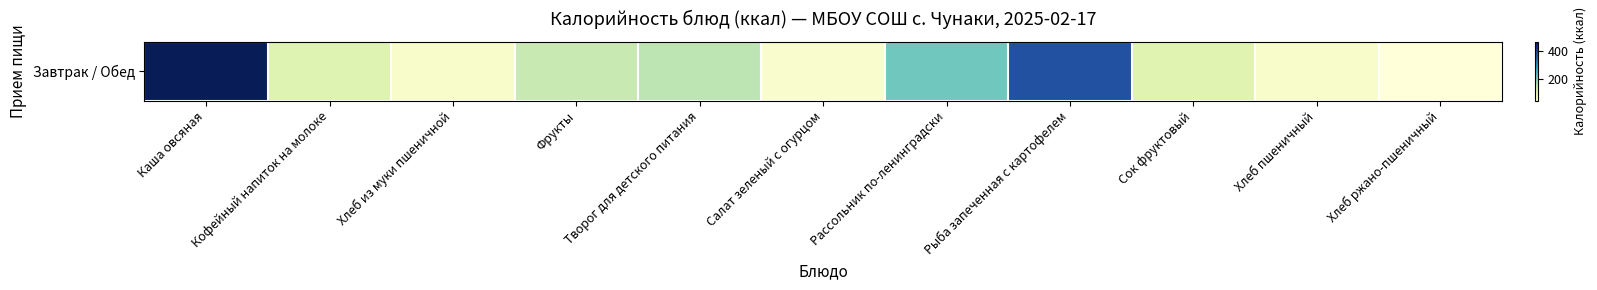

What is the sum of the values at Кофейный напиток на молоке and Сок фруктовый?

244